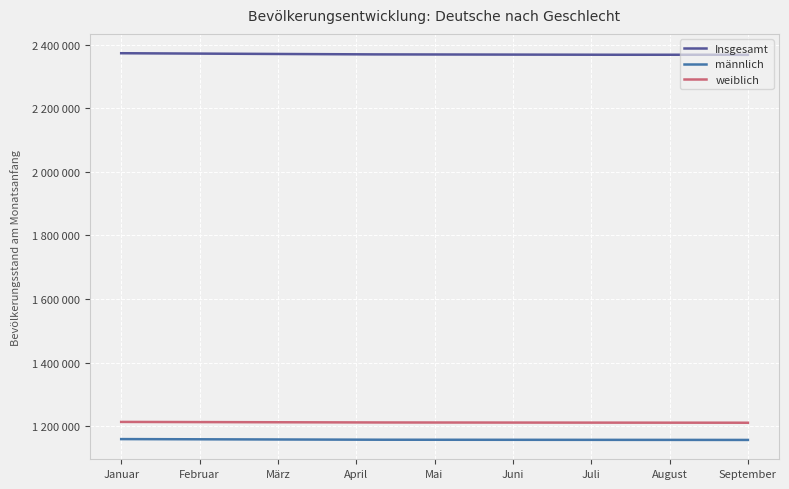

Reading left to right, what are all the values shown in this chart?

Insgesamt: 2372658	2371560	2370301	2369143	2368748	2368234	2367791	2368044	2367593
männlich: 1159332	1158771	1158023	1157422	1157300	1157017	1156802	1156977	1156675
weiblich: 1213326	1212789	1212278	1211721	1211448	1211217	1210989	1211067	1210720